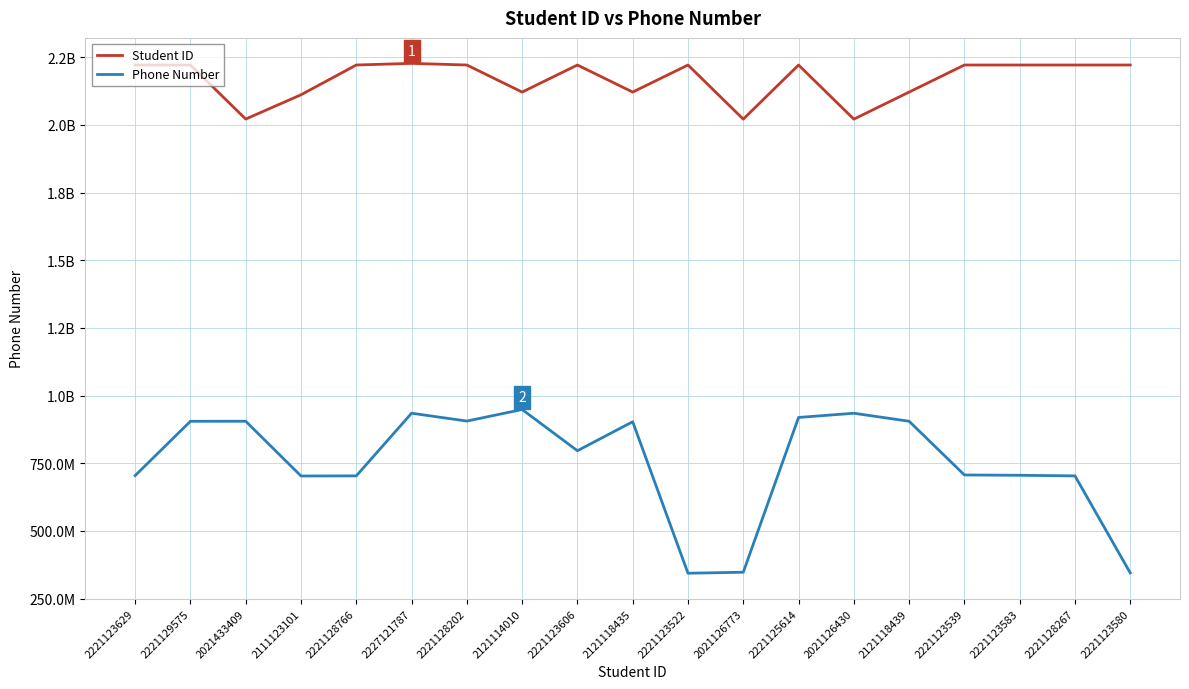

What is the value of the Student ID point at the 10th from the left?

2121118435